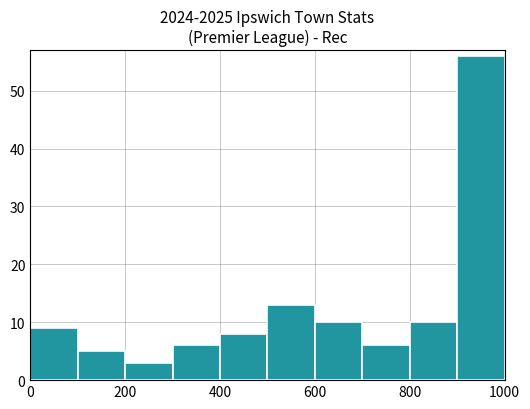

What is the minimum value shown in the chart?

3